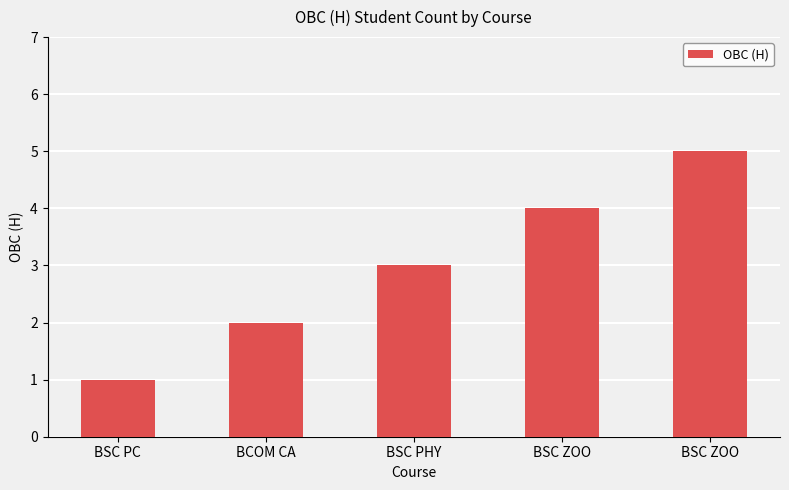

Does the chart contain stacked bars?

No